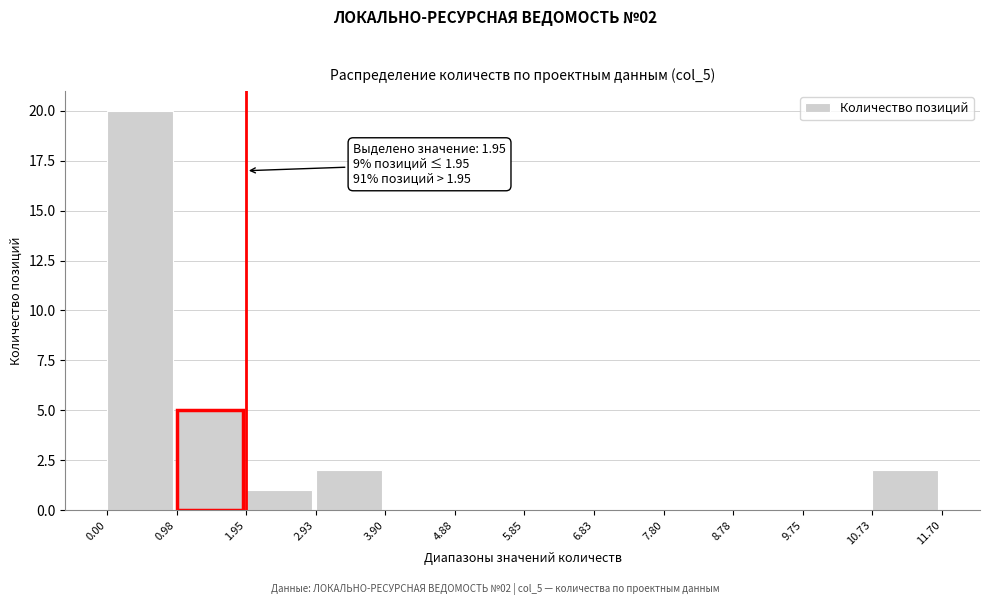

Which range on the x-axis has the tallest bar?

0.00 to 0.98